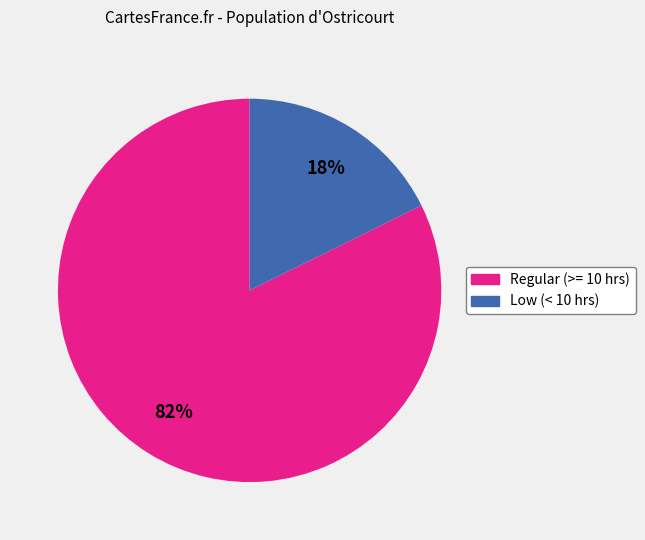

Is there a majority slice in this chart?

Yes